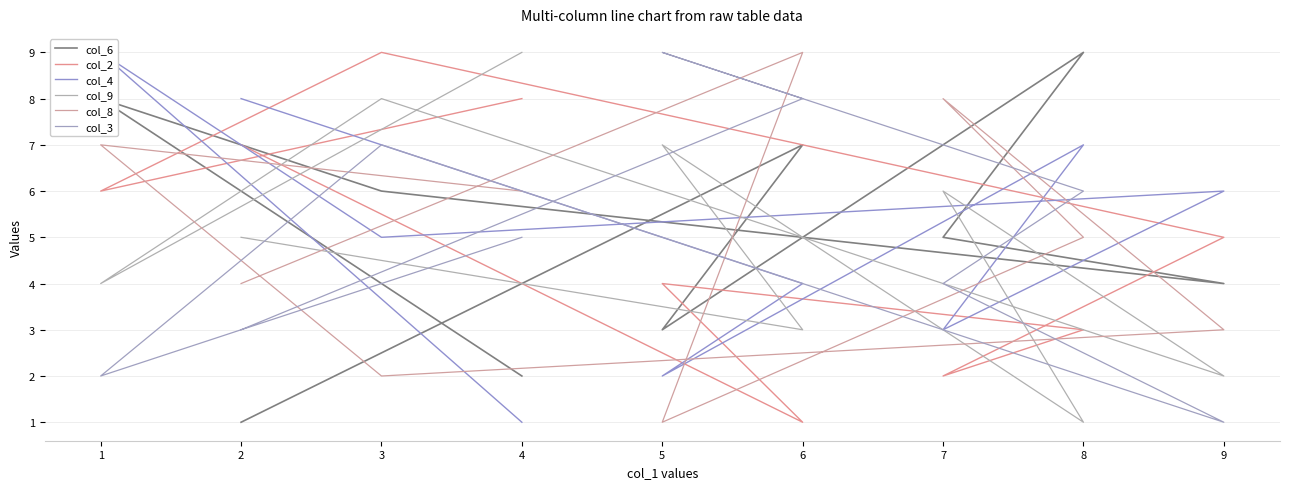

True or false: col_3 and col_8 intersect in this chart.

True